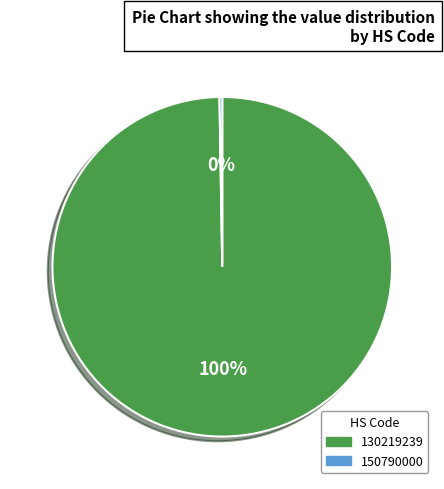

The 130219239 slice represents 100% of the pie. True or false?

True